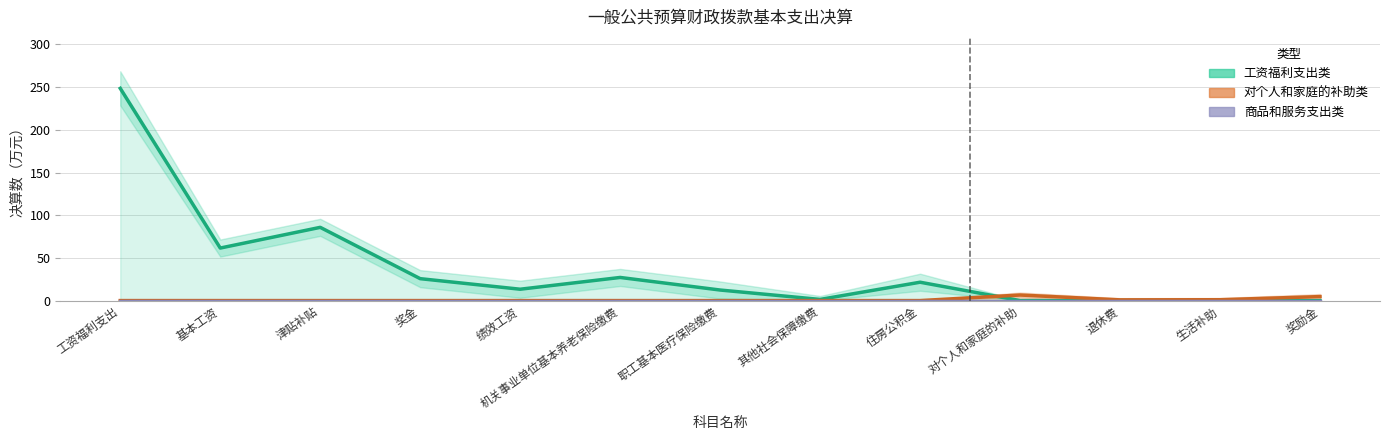

Is it true that 商品和服务支出类 equals 0.0 at 对个人和家庭的补助?

True